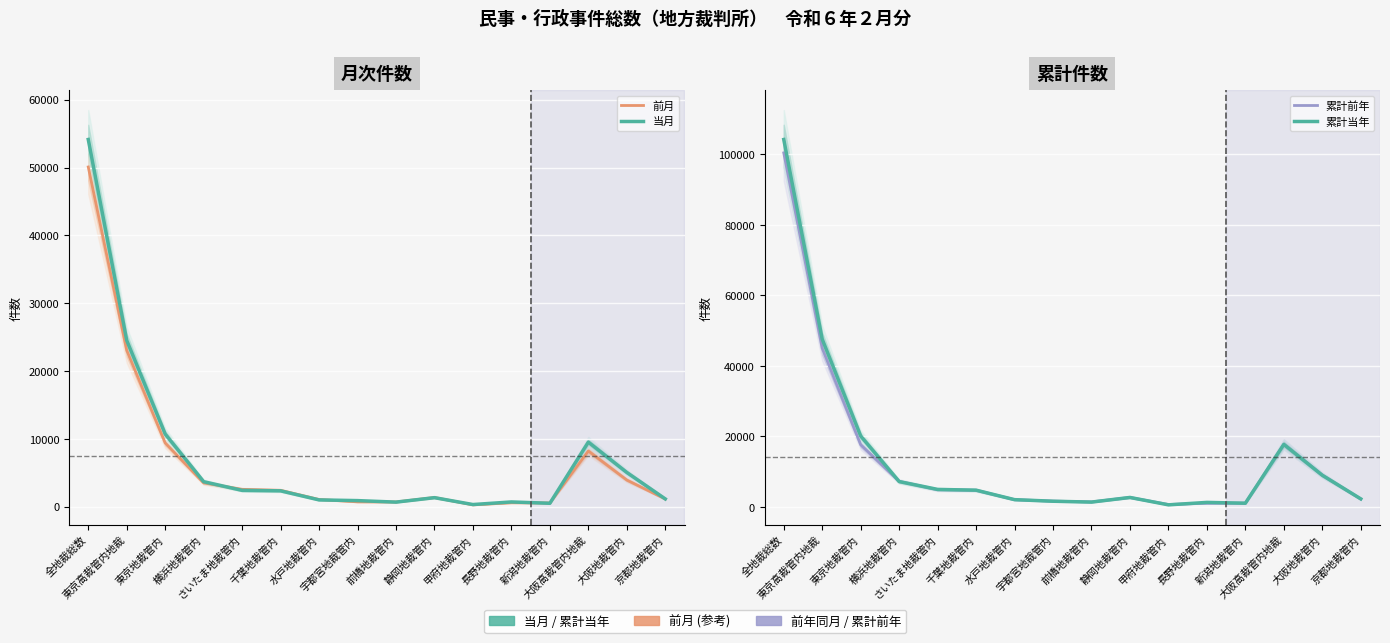

What position from the left is 東京高裁管内地裁?

2